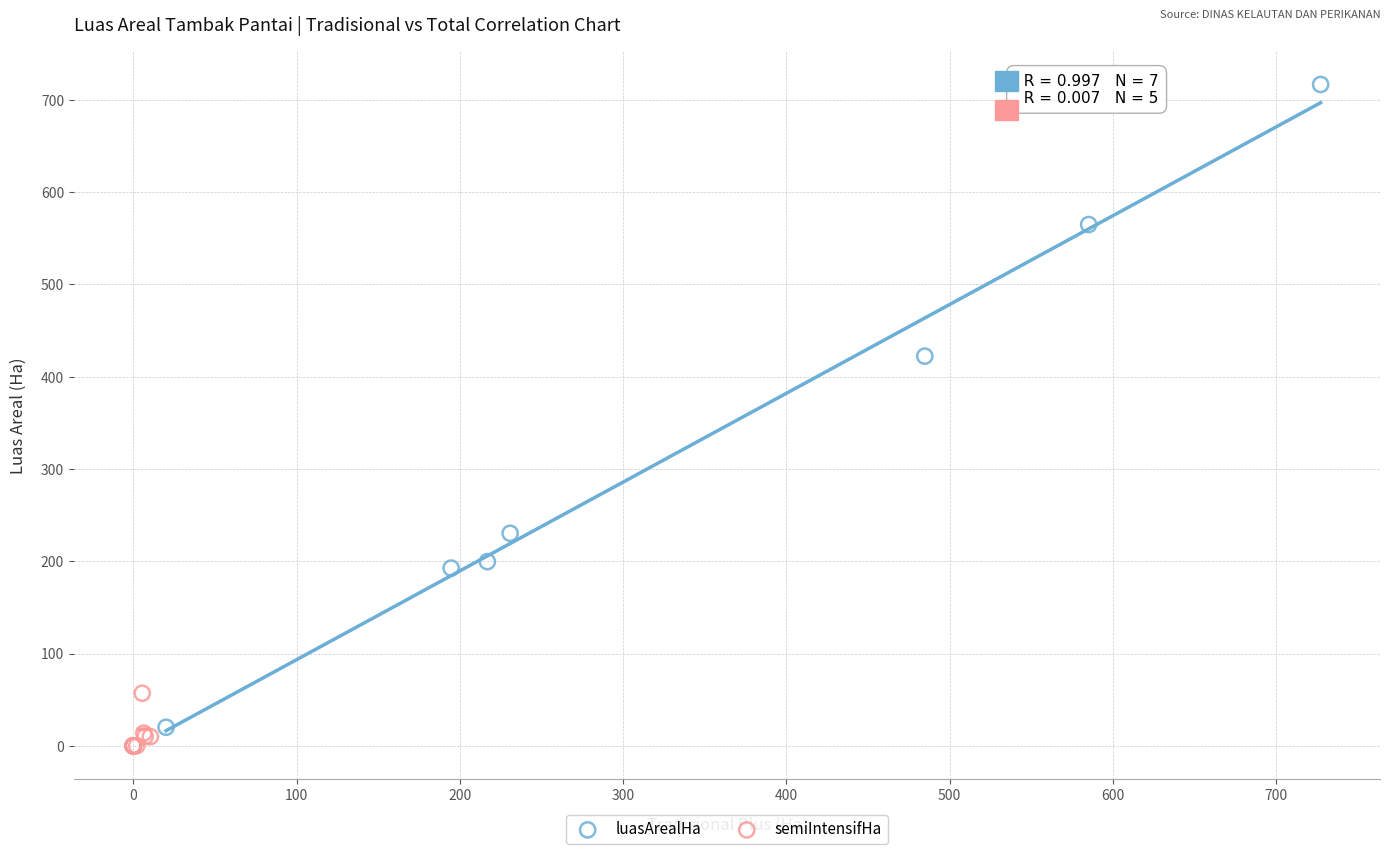

Which series contains the highest Y value?

luasArealHa